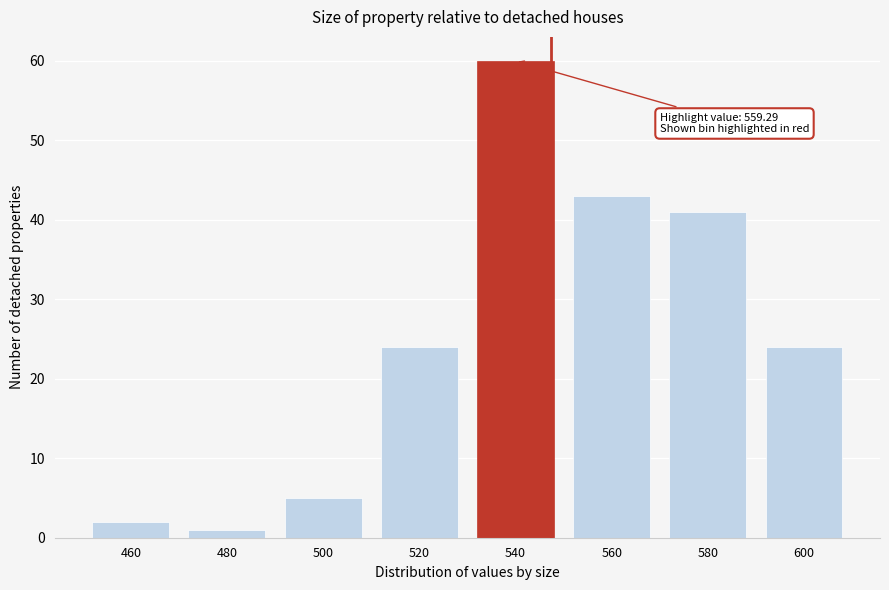

Reading left to right, what are all the values shown in this chart?

460=2	480=1	500=5	520=24	540=60	560=43	580=41	600=24